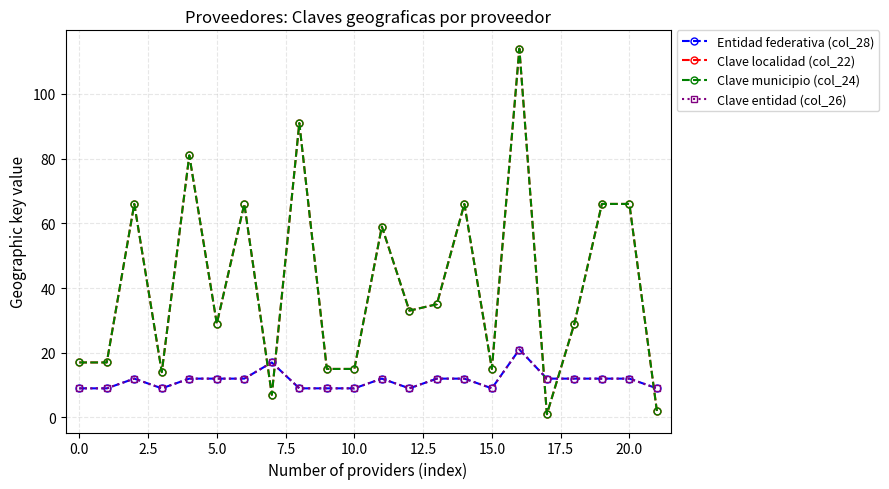

Is this an area chart (filled region under the line)?

No